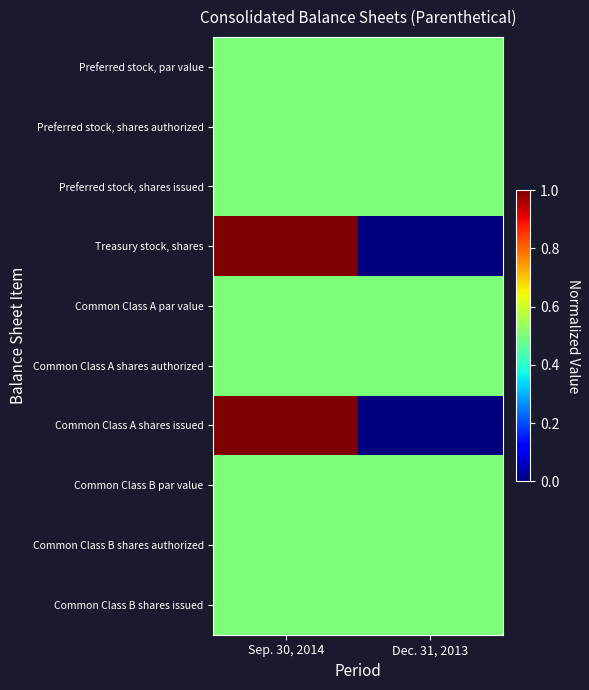

Which series has the largest range (max minus min)?

Treasury stock, shares